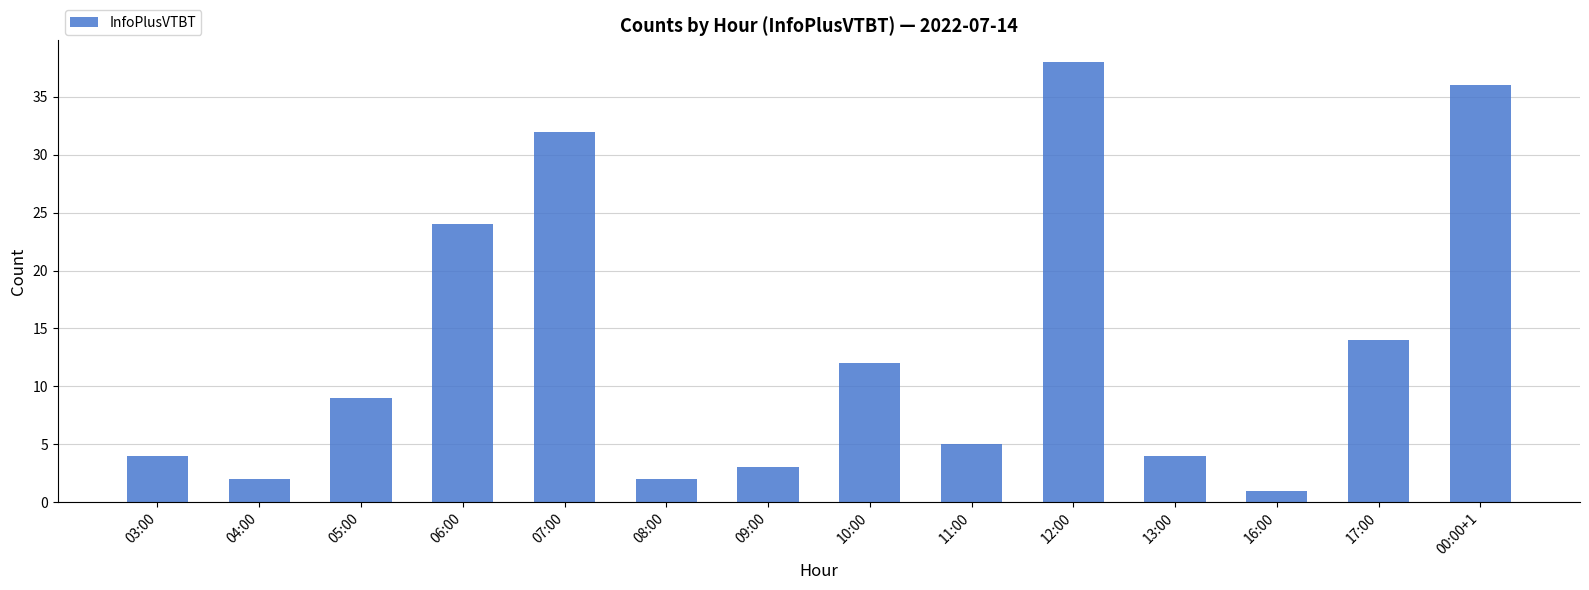

Reading left to right, transcribe all the data shown in this chart.

03:00=4	04:00=2	05:00=9	06:00=24	07:00=32	08:00=2	09:00=3	10:00=12	11:00=5	12:00=38	13:00=4	16:00=1	17:00=14	00:00+1=36